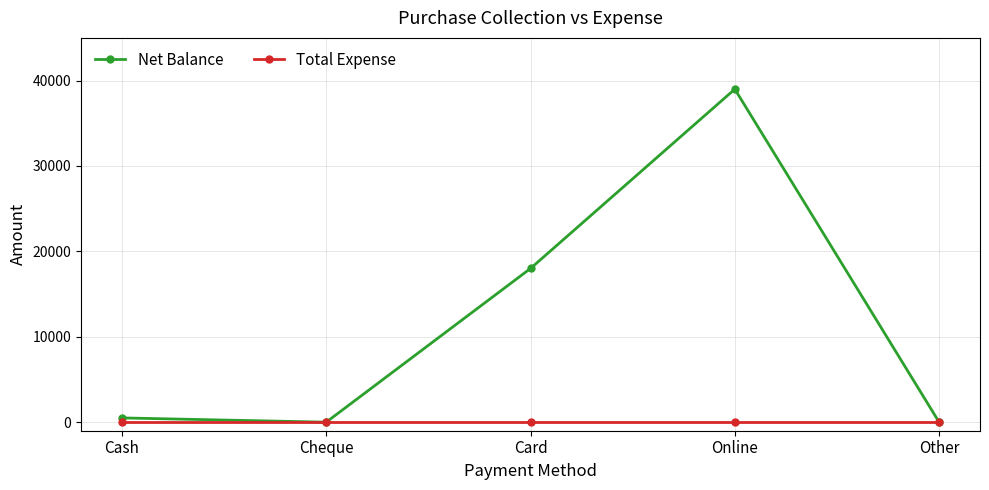

At how many categories does at least one series exceed 24136?

1